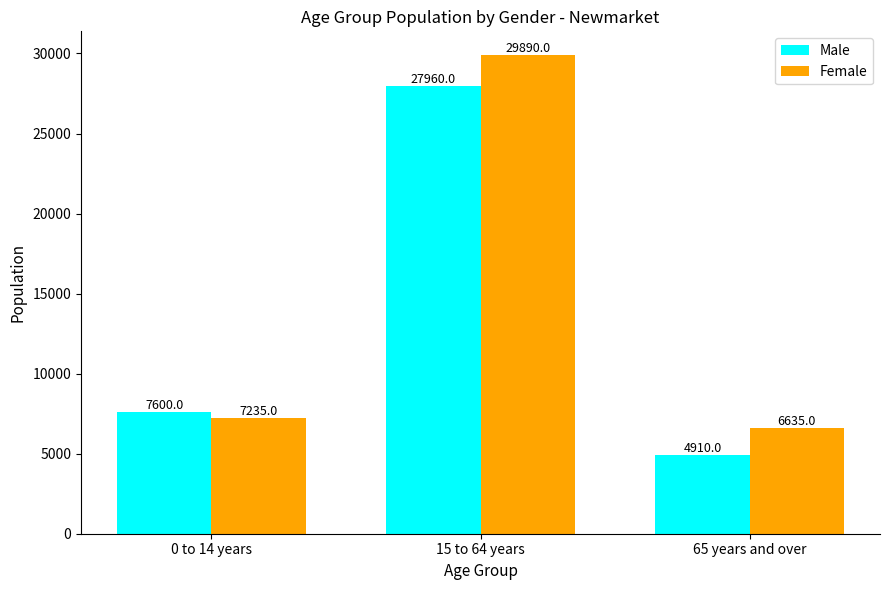

At which category is the sum across all series the highest?

15 to 64 years